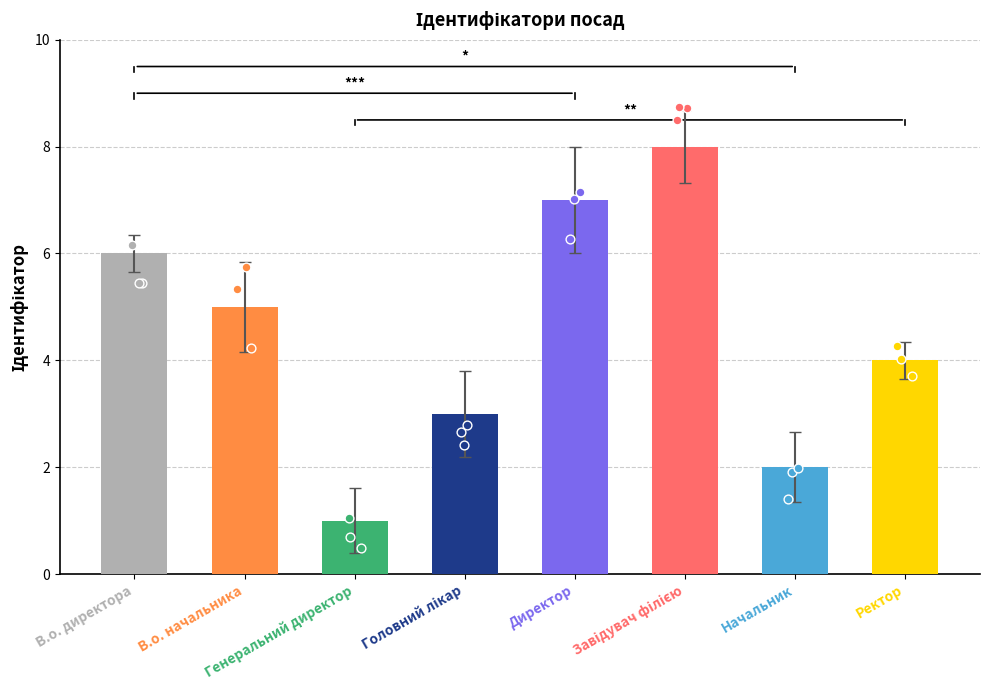

What is the change in value from Директор to Ректор?

-3